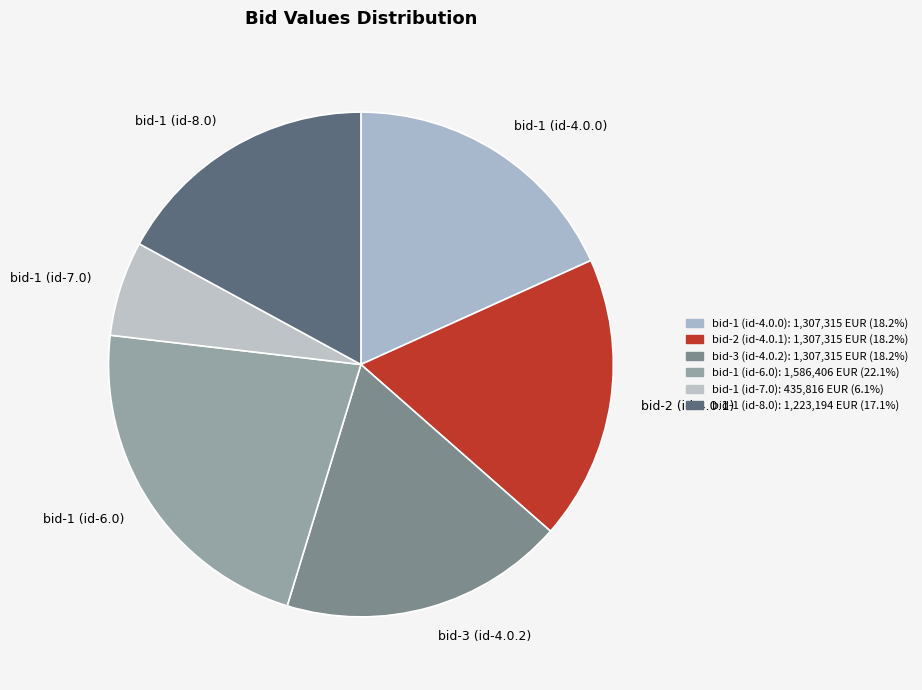

Count the number of slices in the pie.

6